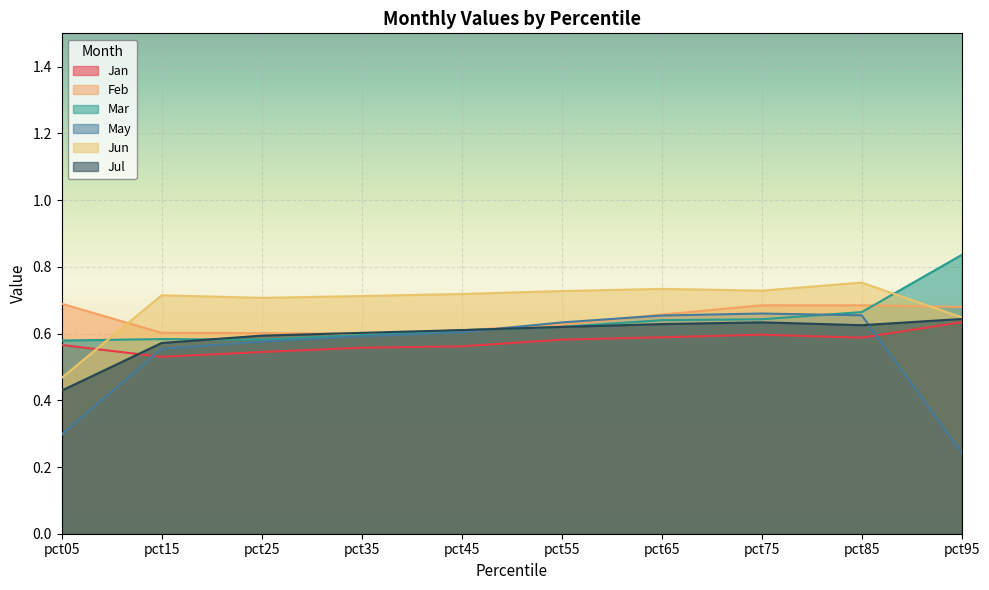

In Feb, how many points are lower than both neighbors (excluding endpoints)?

1